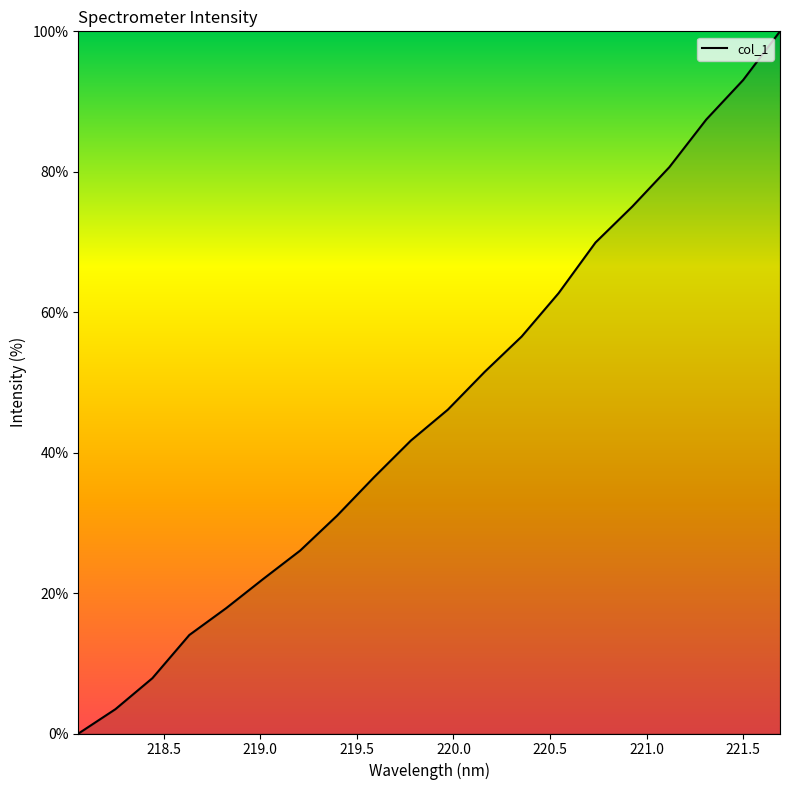

How many lines are shown in the chart?

1